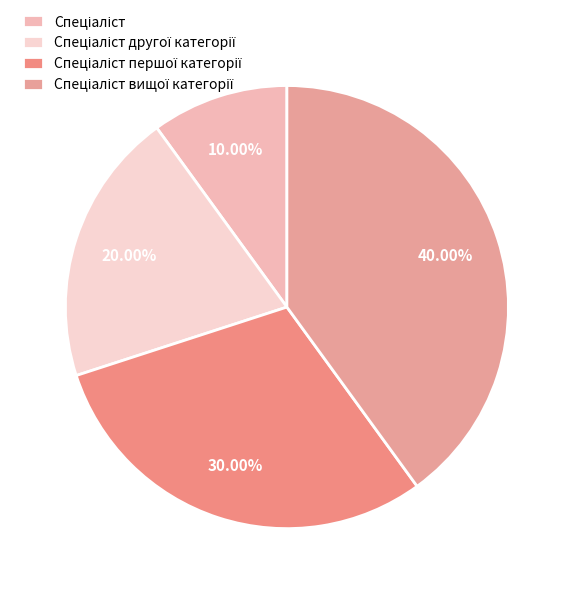

To the nearest percent, what is the difference between the largest and smallest slice percentages?

30%